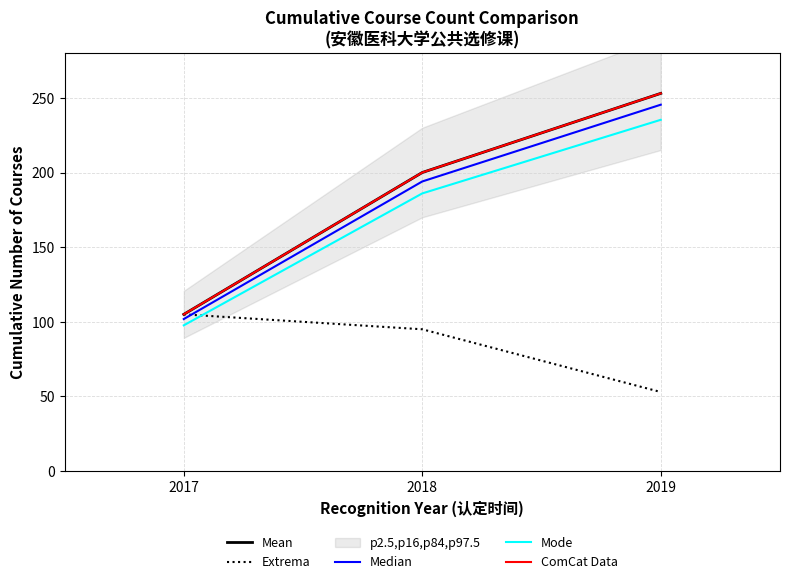

Where is ComCat Data nearest to the value 179?

2018